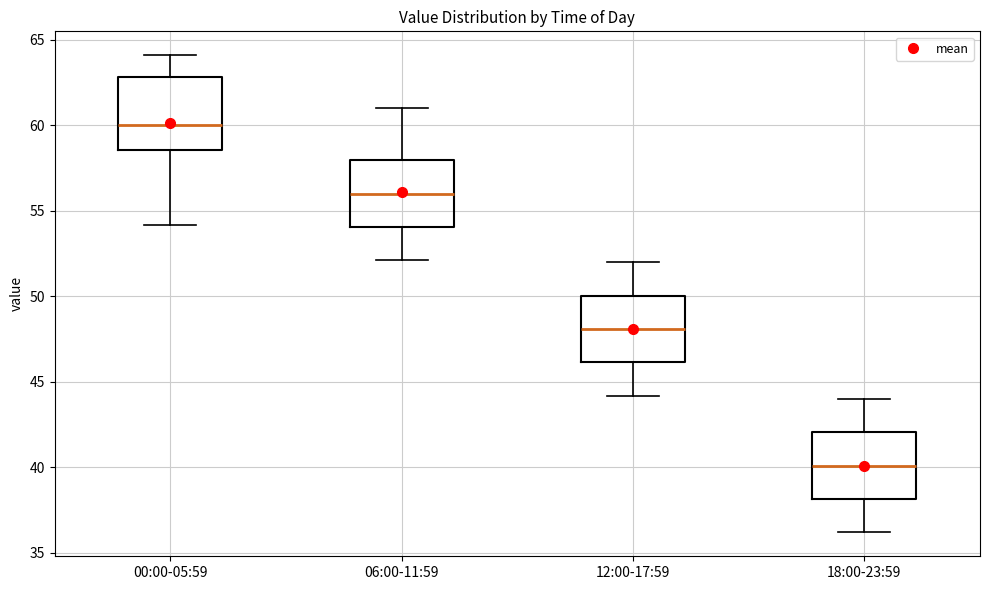

Reading left to right, transcribe this box plot: for each box, give where its median line is, the range the box spans, and where its two whiskers end, as read against the y-axis. The values are not printed on the chart, so give them approximately, as read against the axis.

00:00-05:59: median 60.0, box 58.5 to 63.0, whiskers 54.0 to 64.0
06:00-11:59: median 56.0, box 54.0 to 58.0, whiskers 52.0 to 61.0
12:00-17:59: median 48.0, box 46.0 to 50.0, whiskers 44.0 to 52.0
18:00-23:59: median 40.0, box 38.0 to 42.0, whiskers 36.0 to 44.0